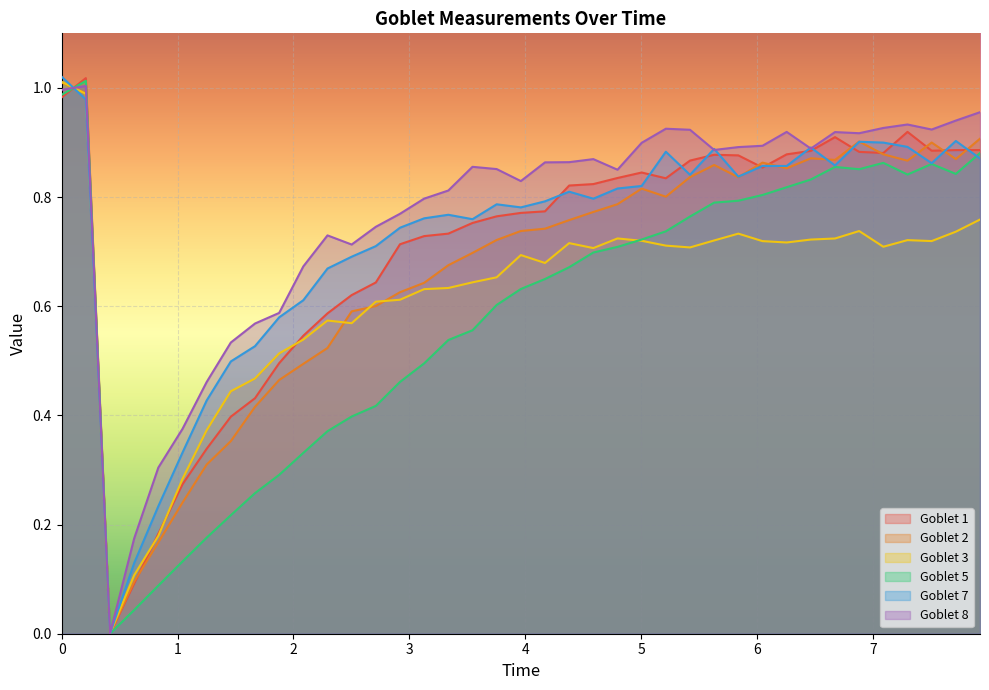

What is the difference between the Goblet 7 values at 1.668 and 4.3786?

0.3